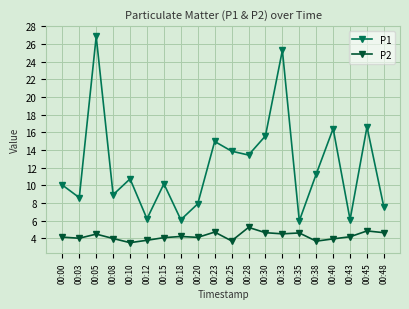

The P2 series shows 6.8 at 00:12. True or false?

False